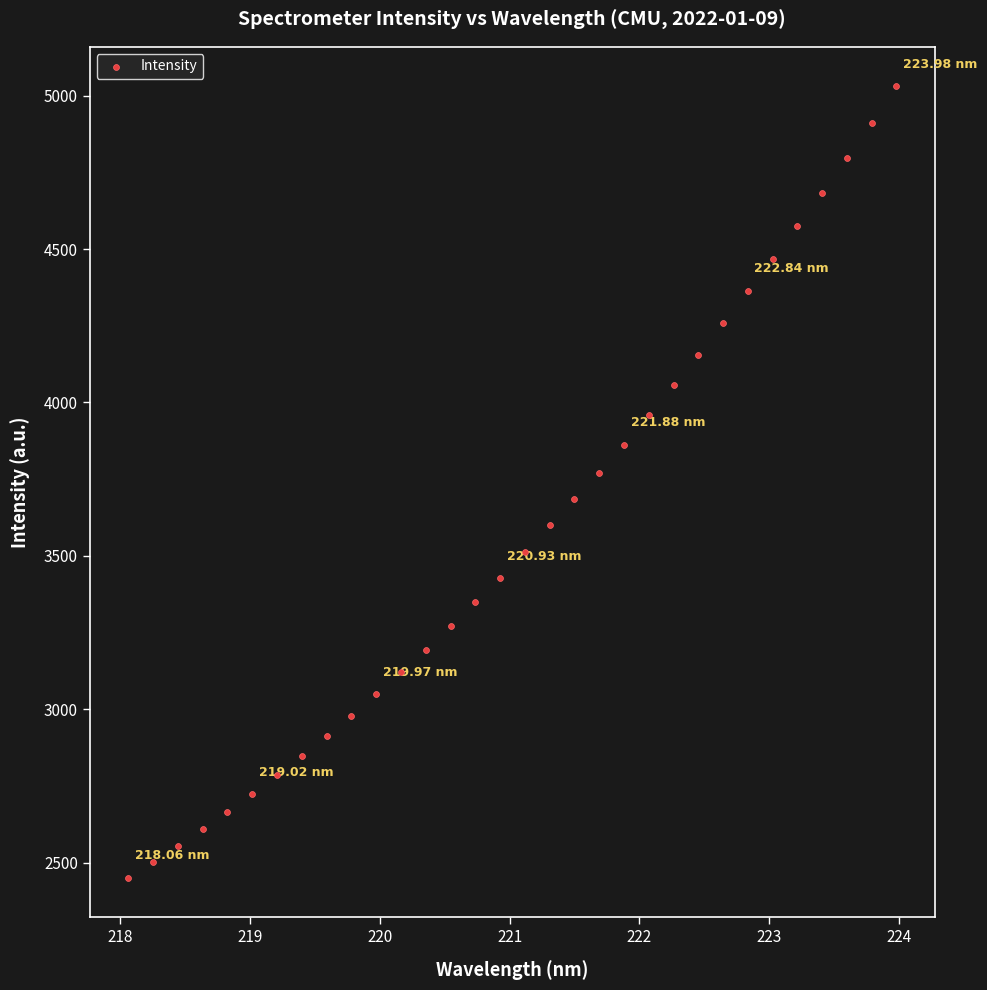

What is the range of Y values (max minus min)?

2579.7